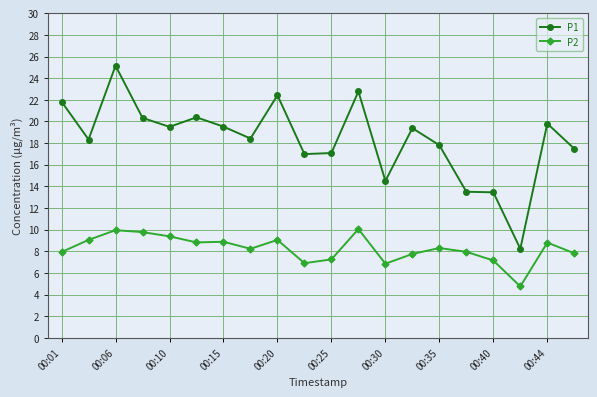

Which series has the largest range (max minus min)?

P1